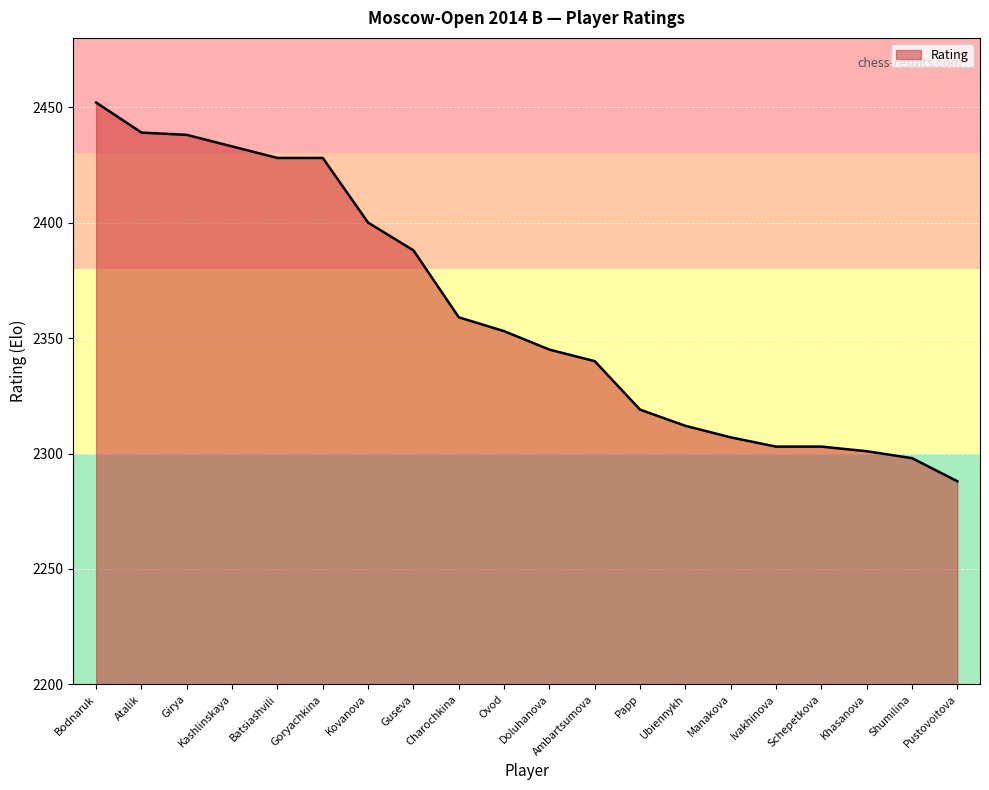

What is the smallest value displayed?

2288